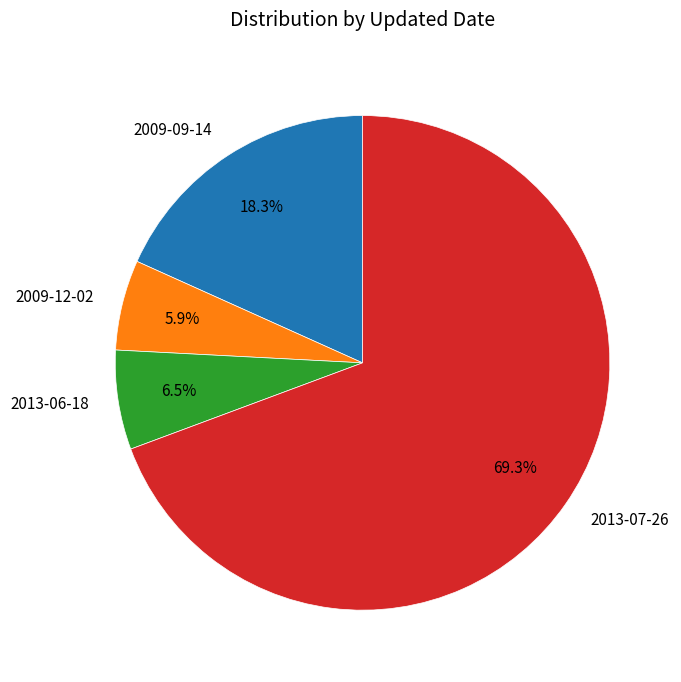

How much of the chart is everything except 2013-07-26?

30.7%